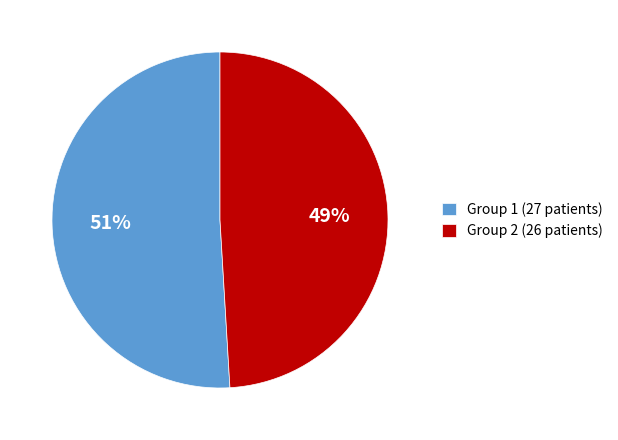

Combined, do Group 1 (27 patients) and Group 2 (26 patients) account for over 50%?

Yes